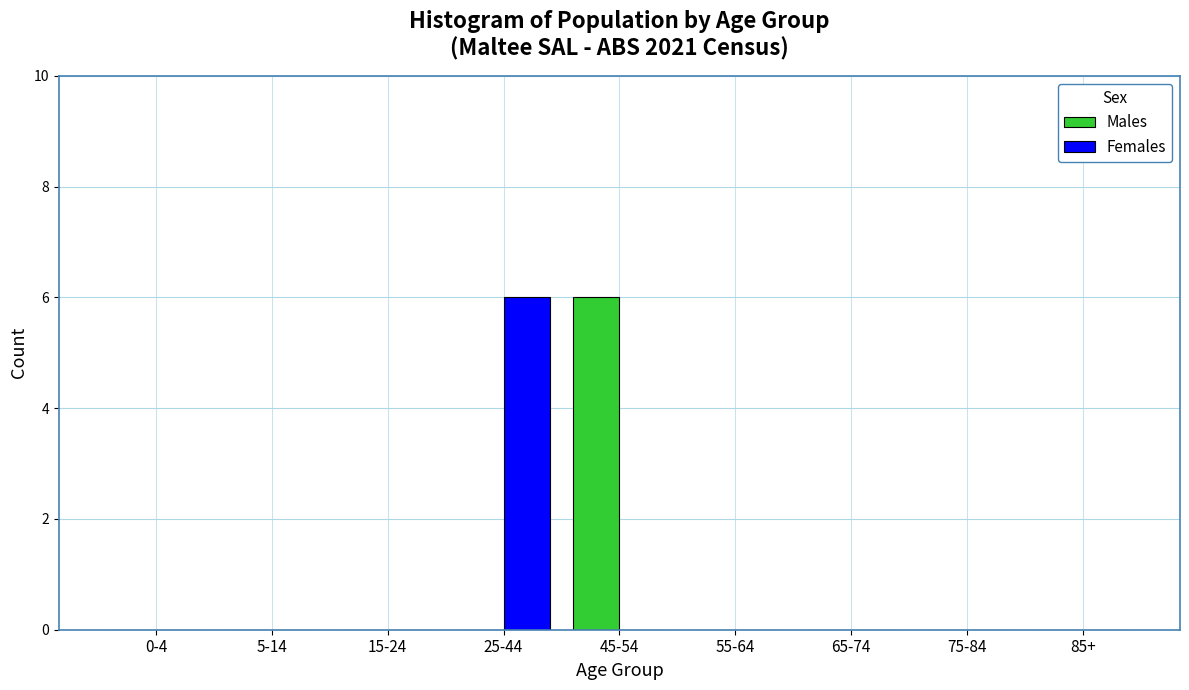

Reading left to right, extract all data points from this chart.

Males: 0-4=0	5-14=0	15-24=0	25-44=0	45-54=6	55-64=0	65-74=0	75-84=0	85+=0
Females: 0-4=0	5-14=0	15-24=0	25-44=6	45-54=0	55-64=0	65-74=0	75-84=0	85+=0